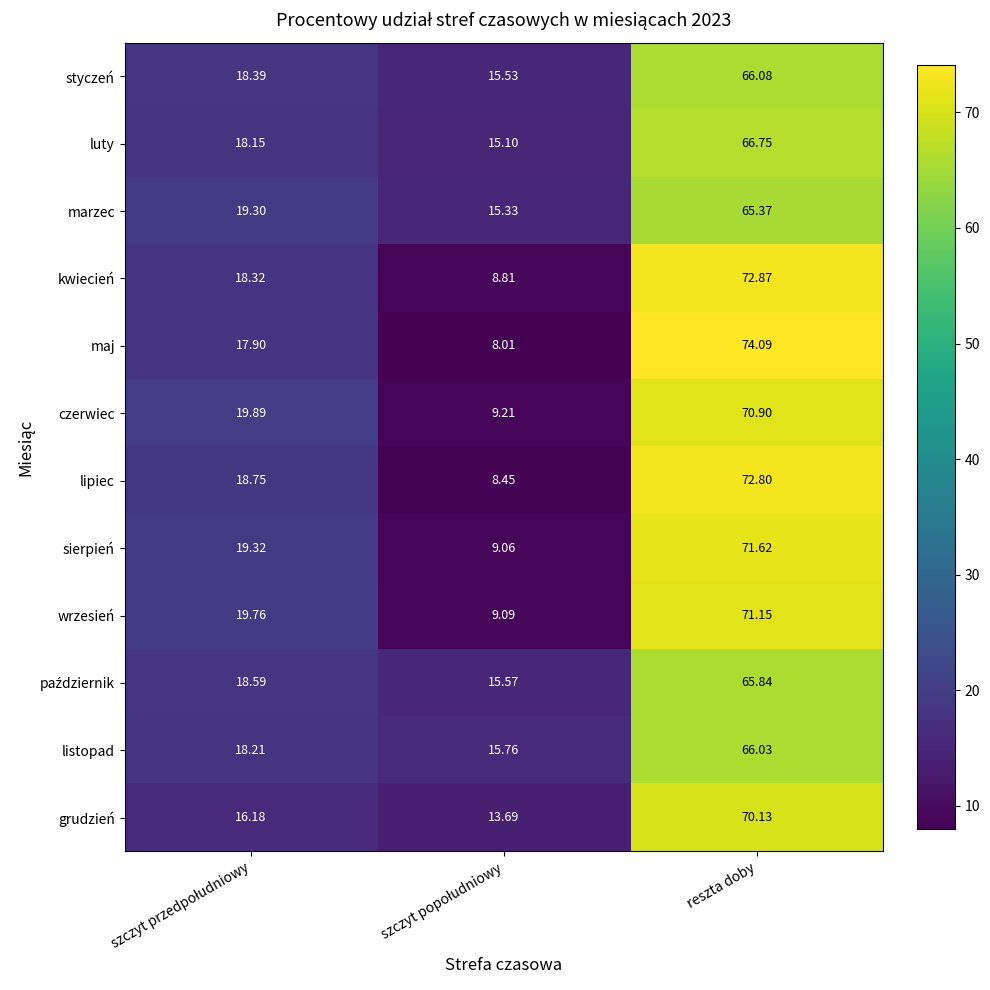

At which category is the sum across all series the highest?

reszta doby